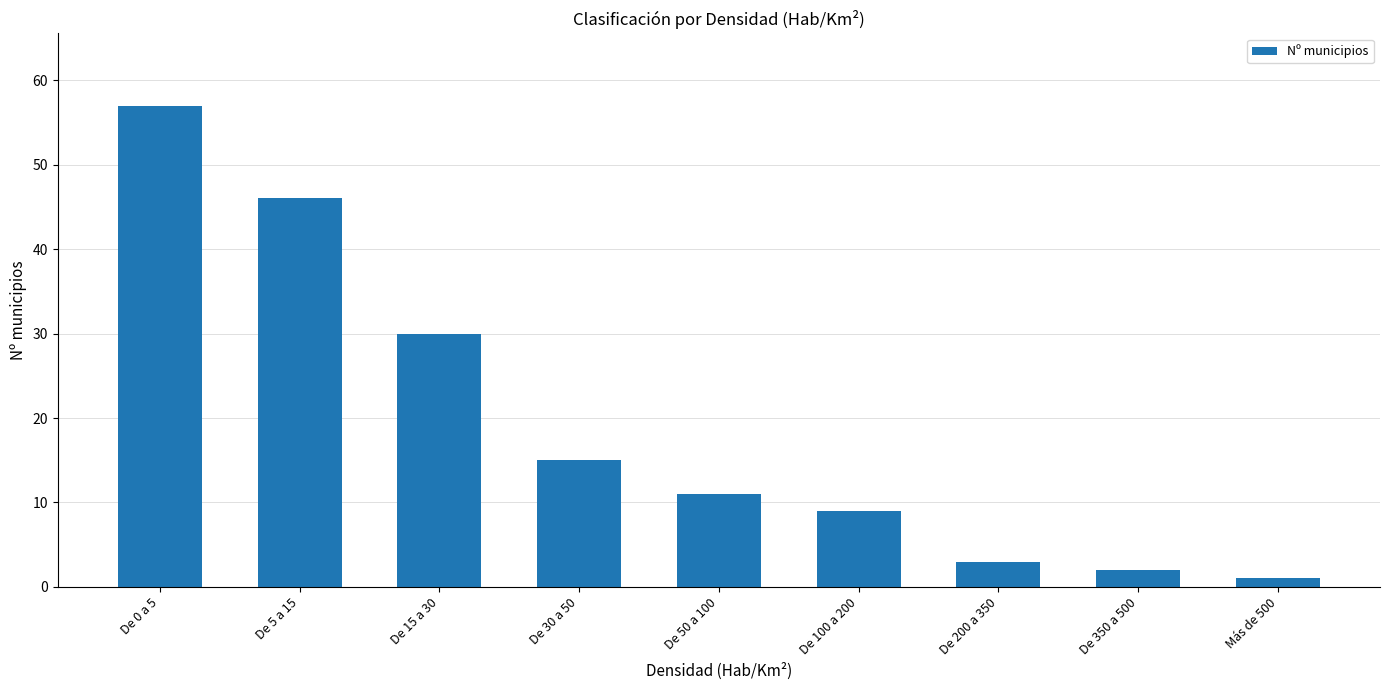

What is the ratio of the value at De 0 a 5 to the value at De 30 a 50?

3.8